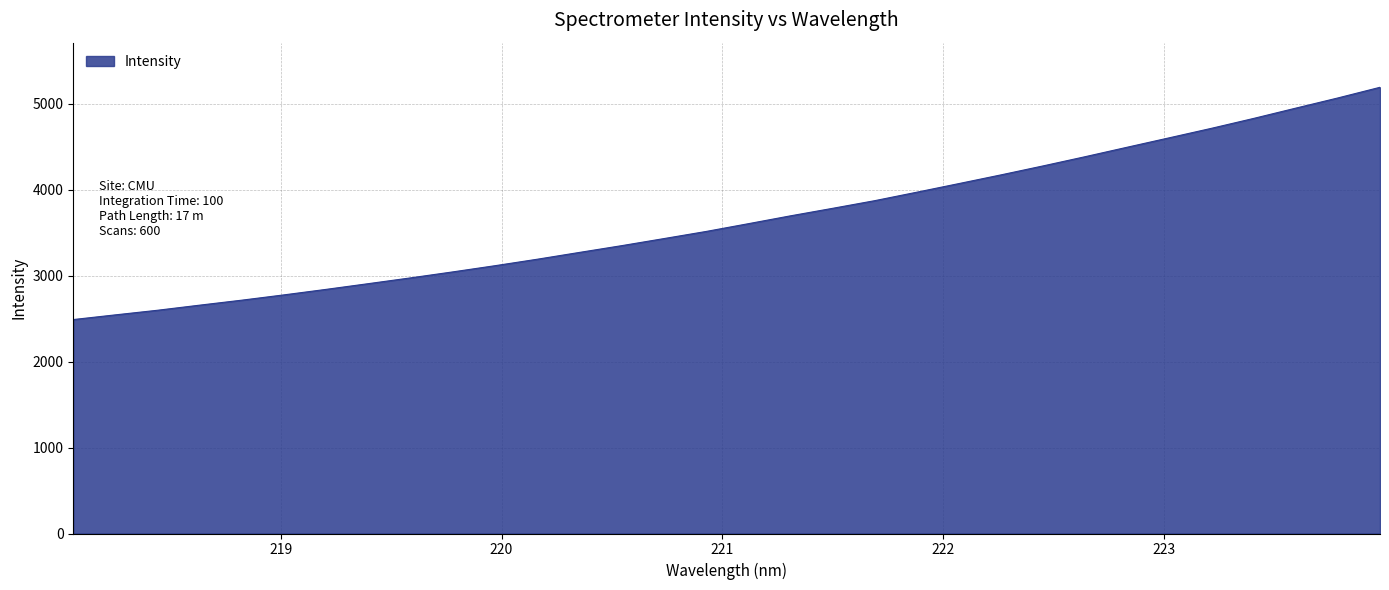

What is the smallest value displayed?

2488.6